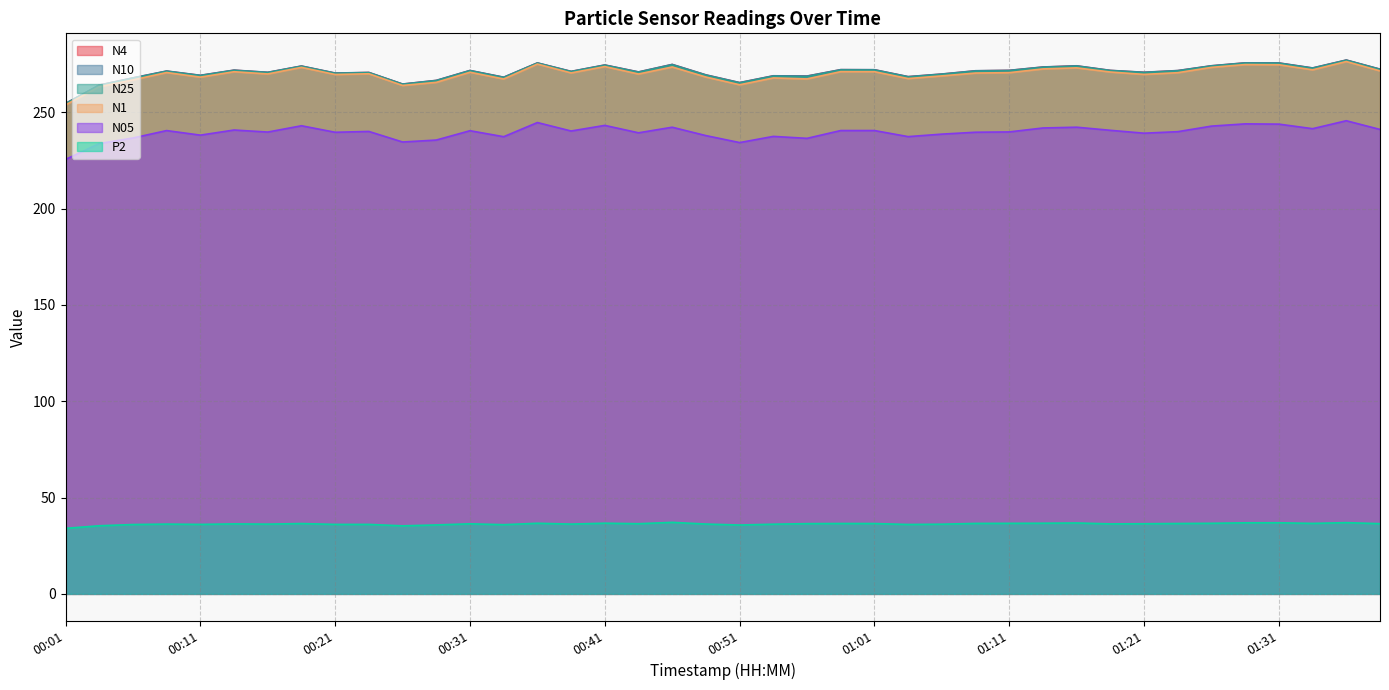

At which category does P2 reach its first local peak?

00:09